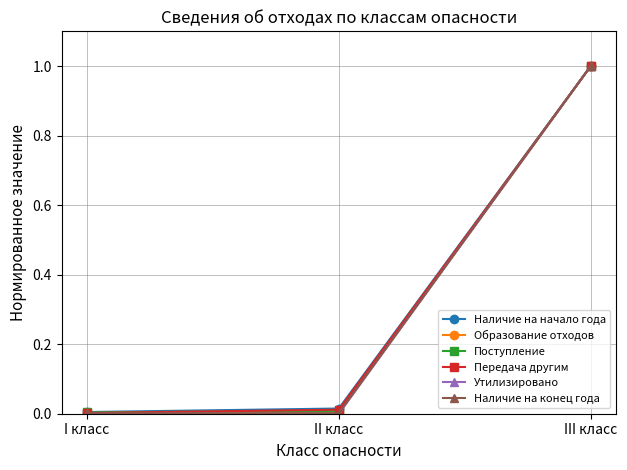

Does the chart display data point markers on the line(s)?

Yes